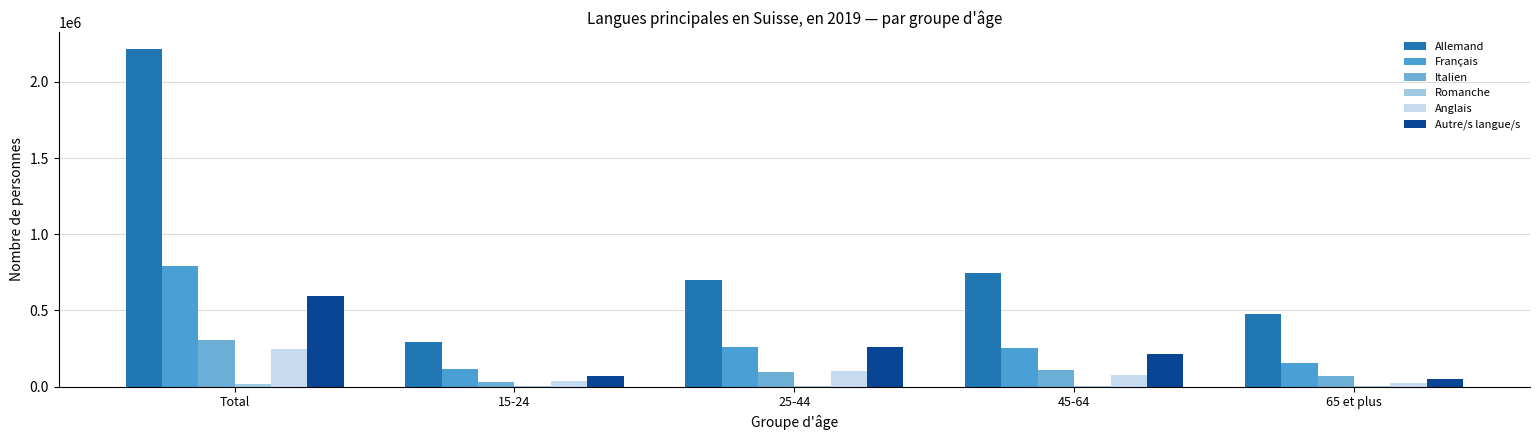

Which category has the lowest value across all series?

15-24